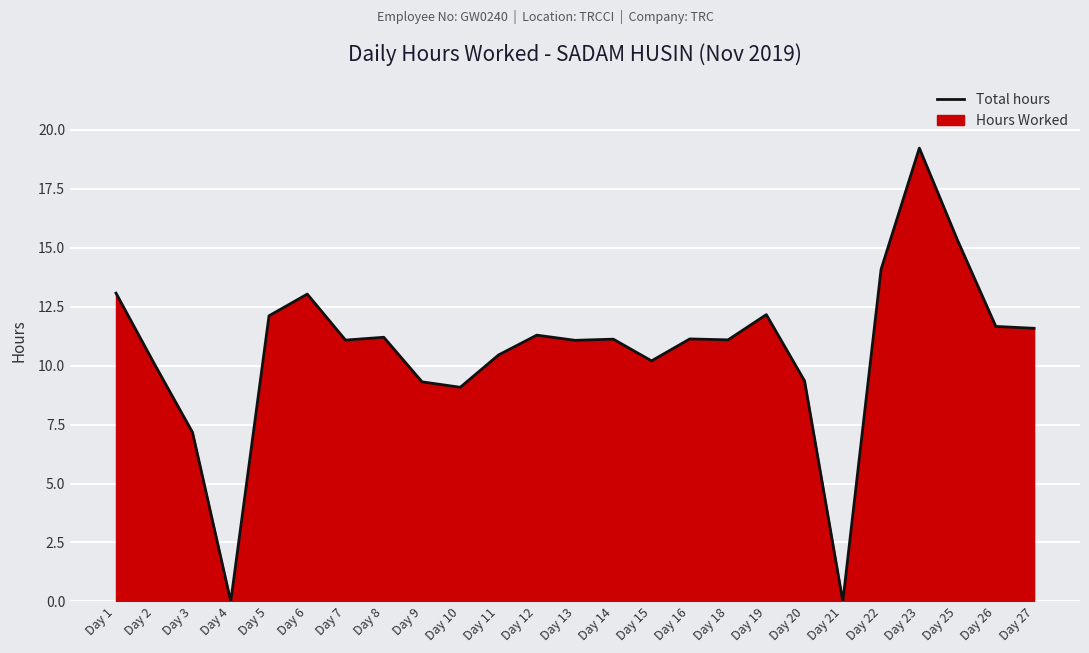

List the labels in order of value, smallest first.

Day 4, Day 21, Day 3, Day 10, Day 9, Day 20, Day 2, Day 15, Day 11, Day 13, Day 7, Day 18, Day 14, Day 16, Day 8, Day 12, Day 27, Day 26, Day 5, Day 19, Day 6, Day 1, Day 22, Day 25, Day 23